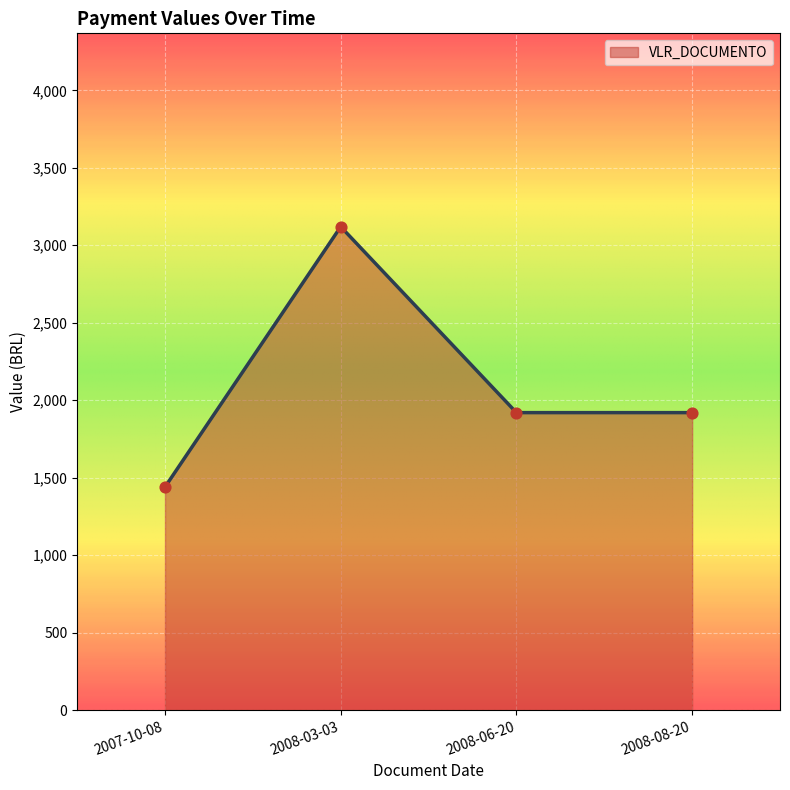

What is the ratio of the value at 2008-08-20 to the value at 2008-03-03?

0.6